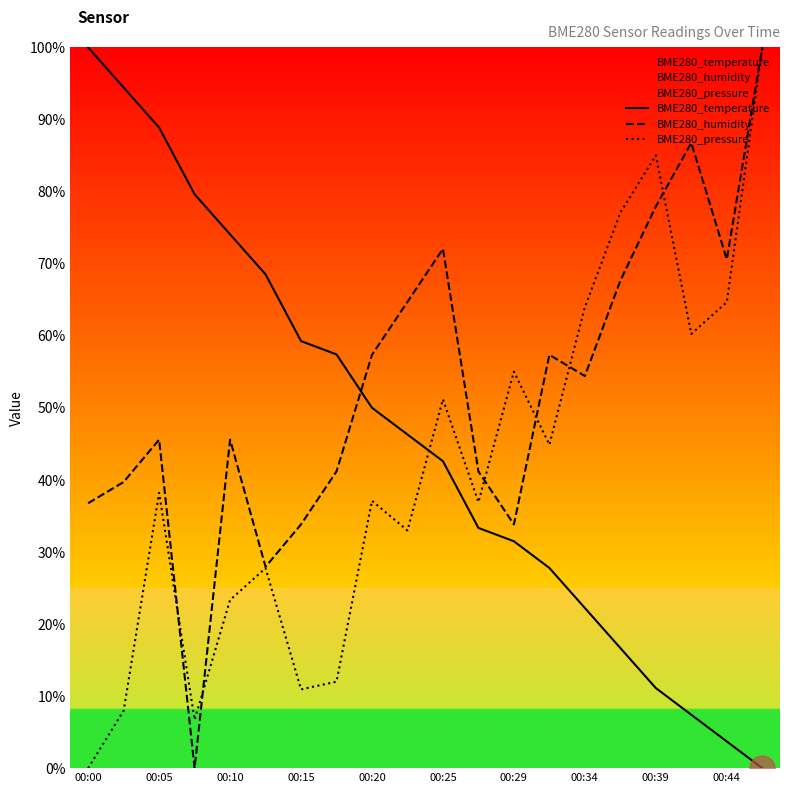

Which series changed the most between 00:29 and 00:39?

BME280_humidity